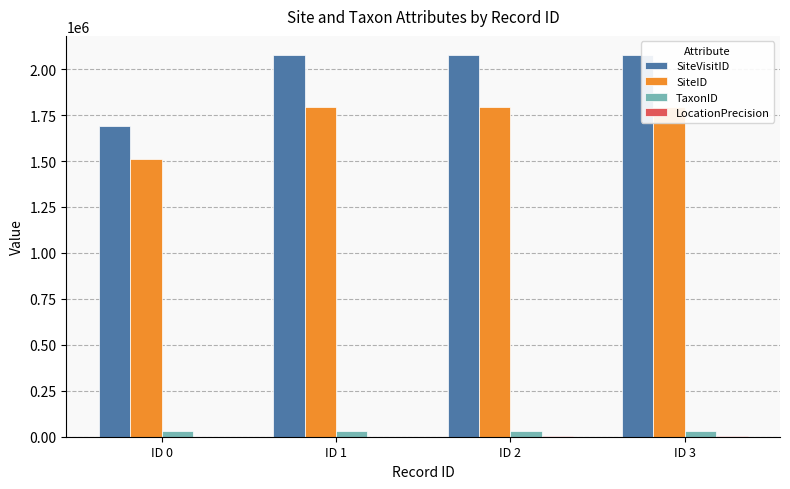

How many groups of bars are there?

4